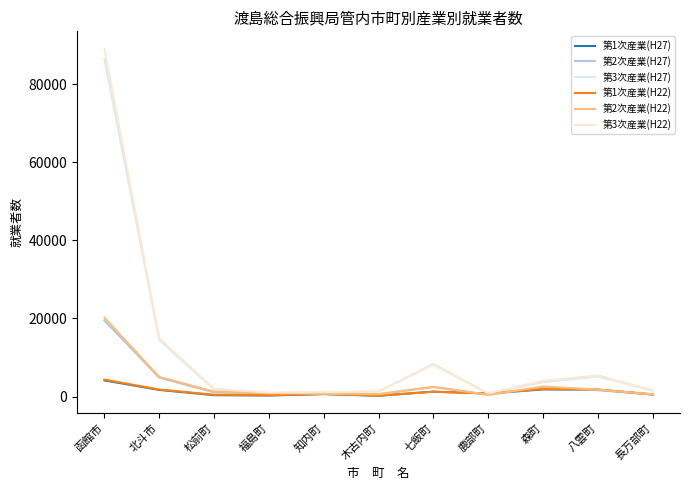

What is the maximum value shown in the chart?

89051